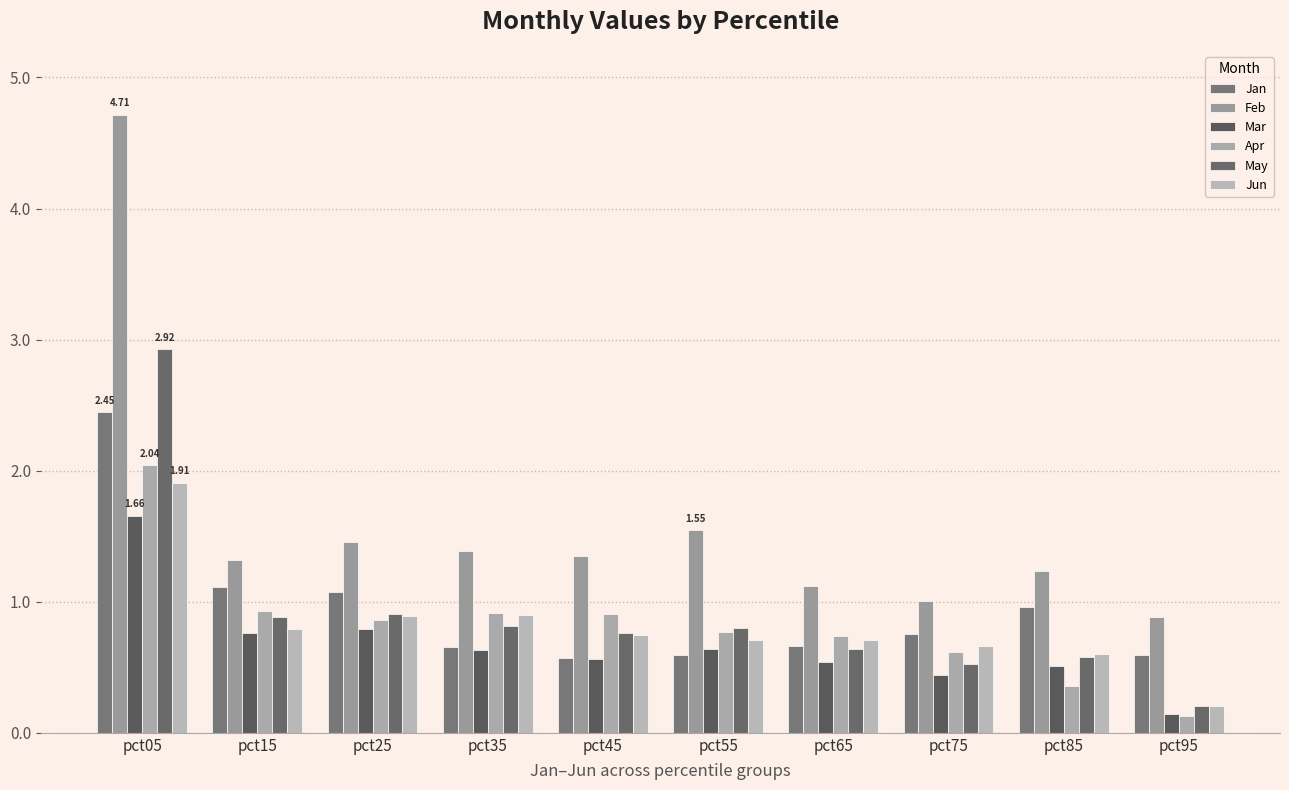

Rank the series by their maximum value, from highest to lowest.

Feb, May, Jan, Apr, Jun, Mar